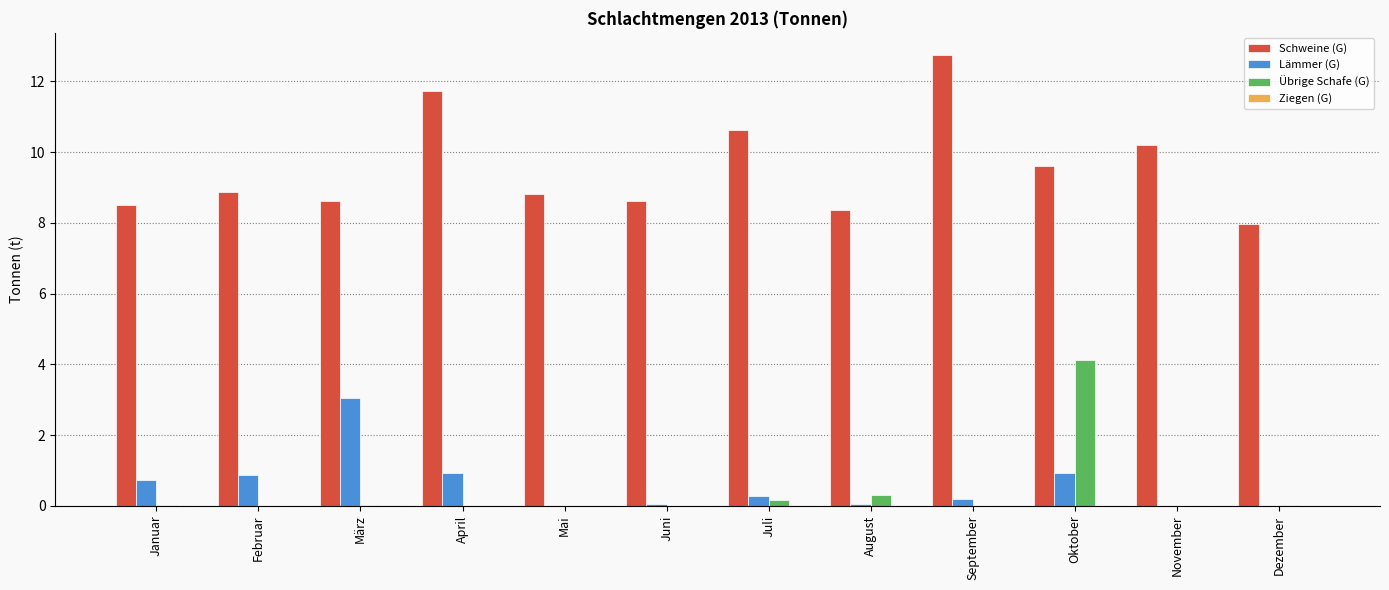

True or false: Schweine (G) has a value of 13.6 at Juni.

False